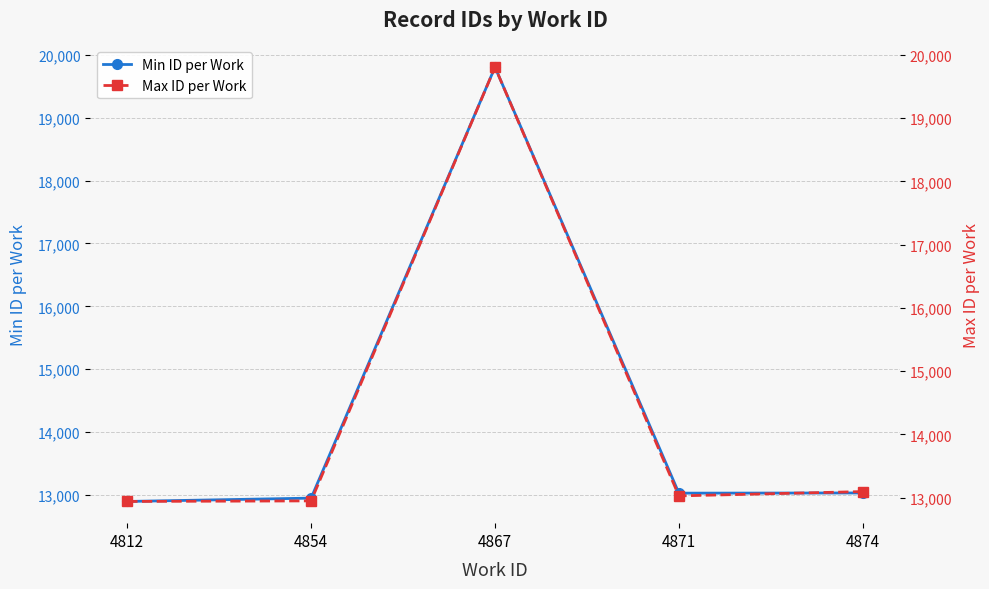

True or false: Max ID per Work and Min ID per Work cross at least once.

False